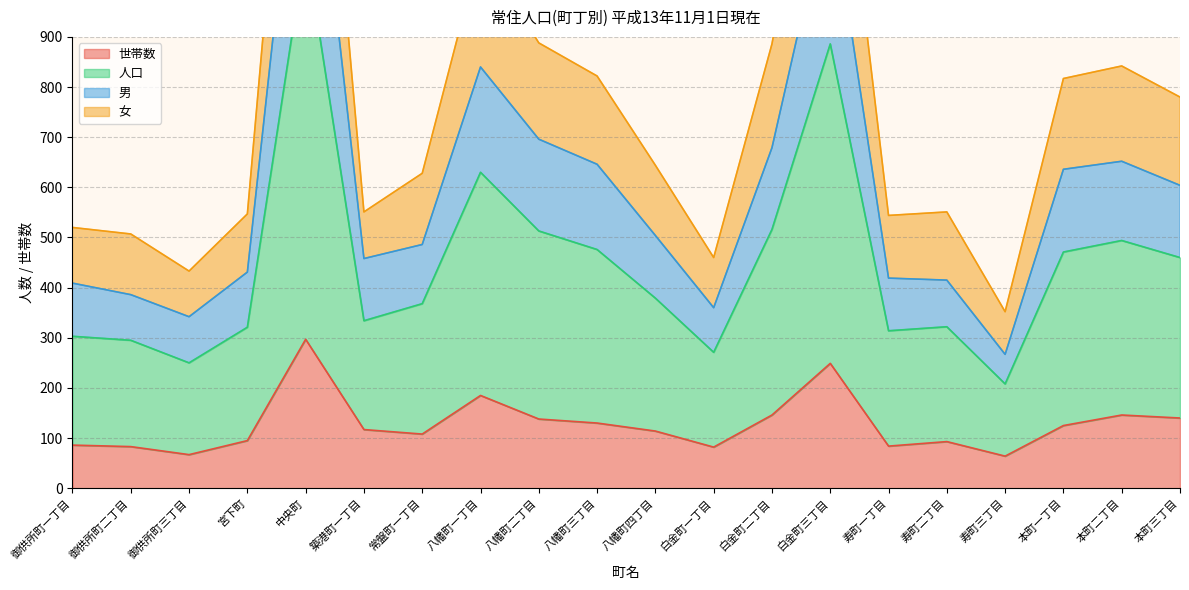

What is the difference between the 女 values at 八幡町一丁目 and 白金町一丁目?

359